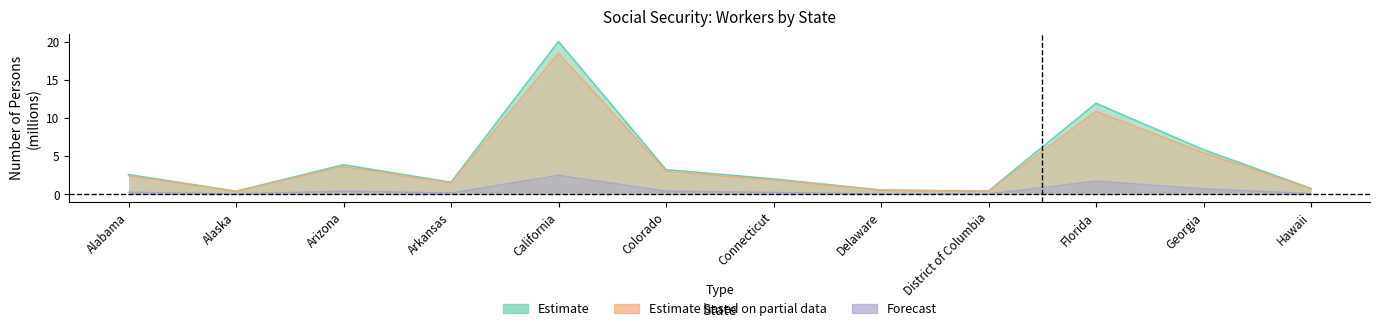

Is it true that Self_employed equals 0.0 at Alaska?

True